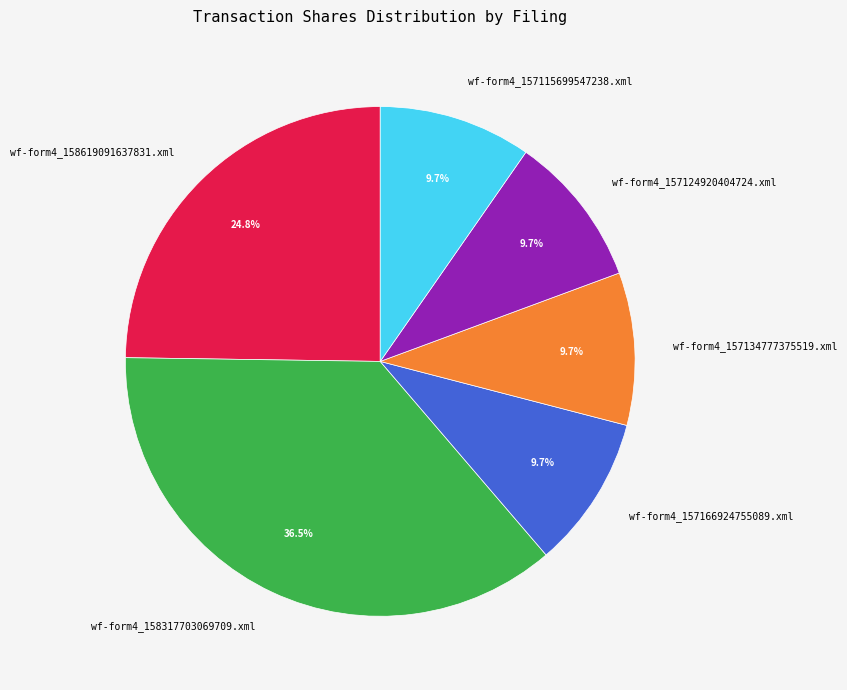

To the nearest percent, what is the difference between the wf-form4_158619091637831.xml and wf-form4_157124920404724.xml slice percentages?

15%